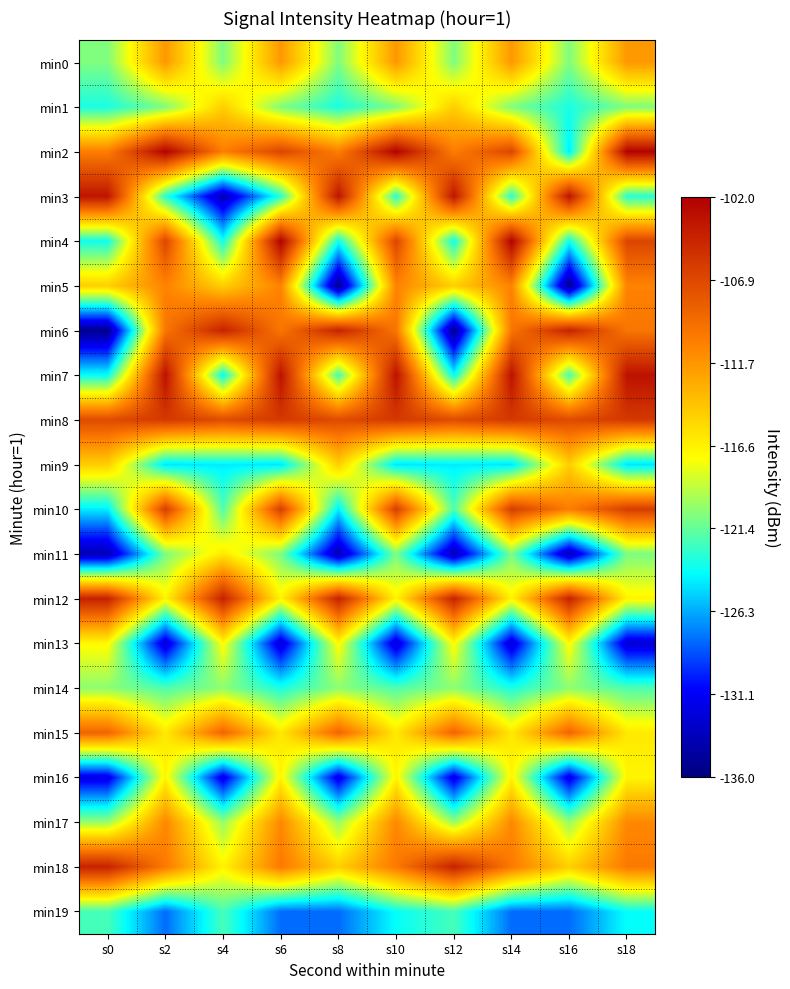

At s16, list the series in order from smallest to largest.

min5, min11, min16, min19, min2, min4, min1, min7, min0, min14, min17, min13, min18, min9, min10, min15, min8, min6, min12, min3